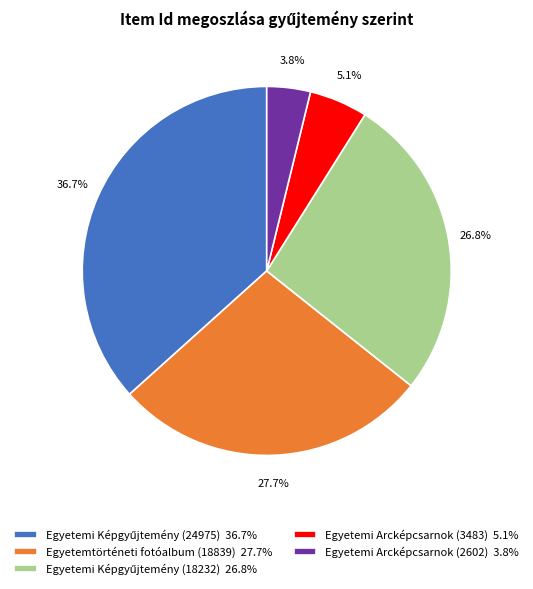

Combined, what portion of the pie is Egyetemi Arcképcsarnok (2602) 3.8% and Egyetemi Arcképcsarnok (3483) 5.1%?

8.9%